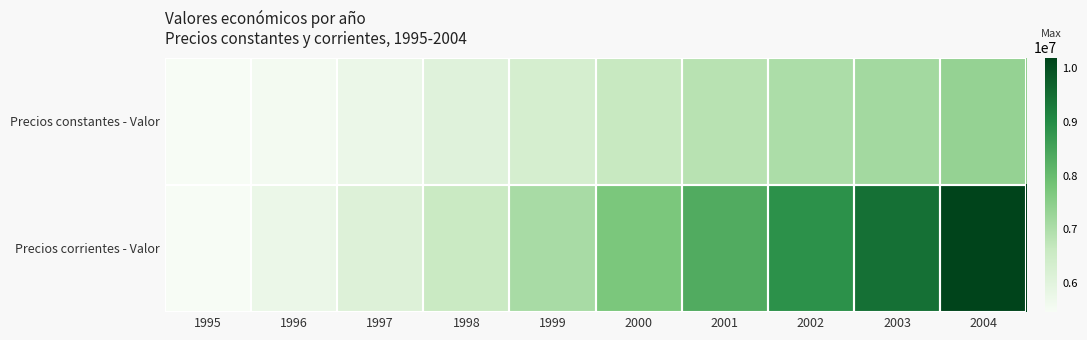

What is the difference between the highest and lowest values at 2002?

1849124